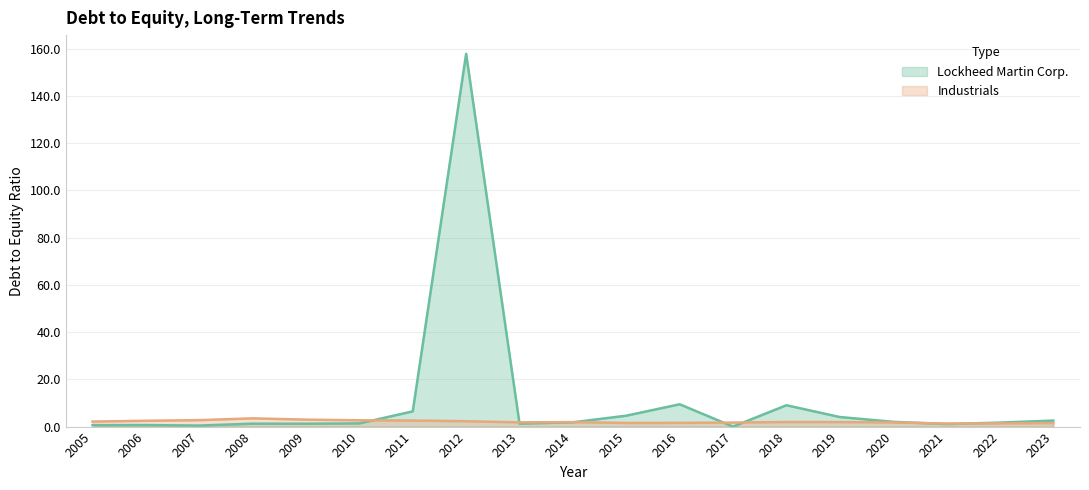

True or false: Lockheed Martin Corp. has more than 0 interior local peaks.

True